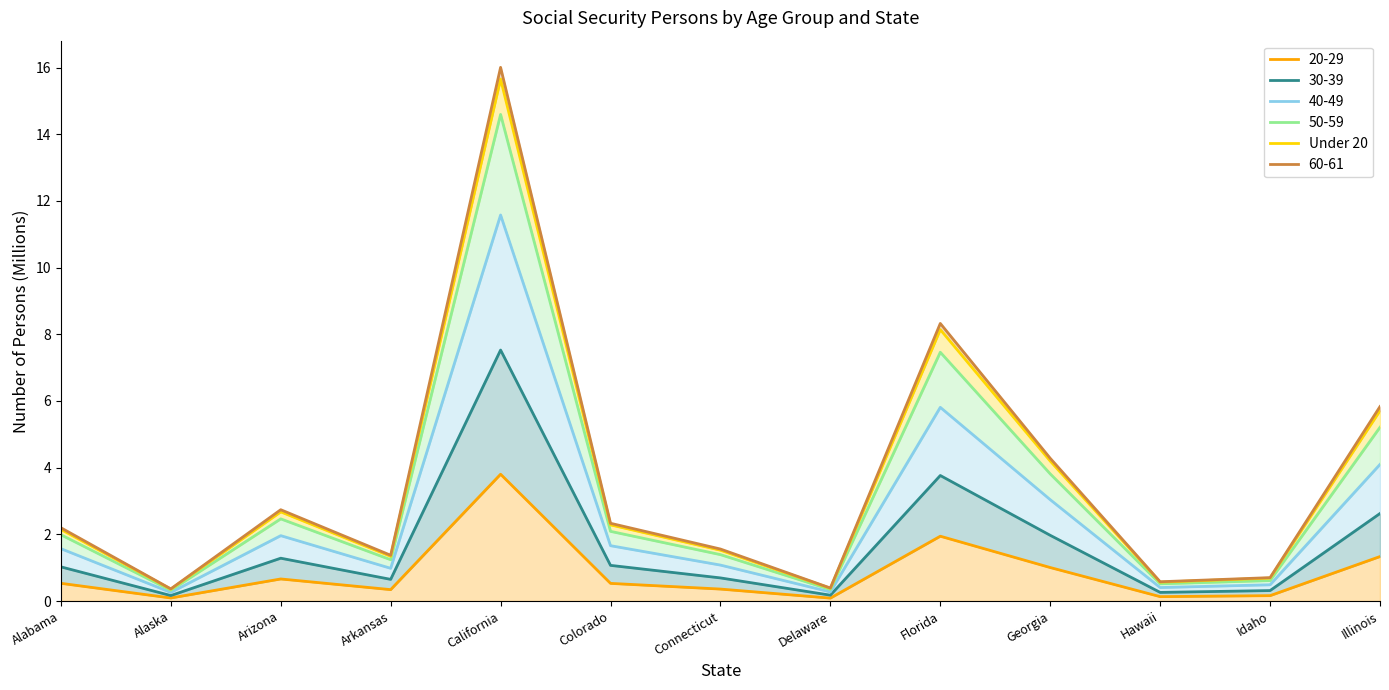

What is the label of the 5th point from the right?

Florida